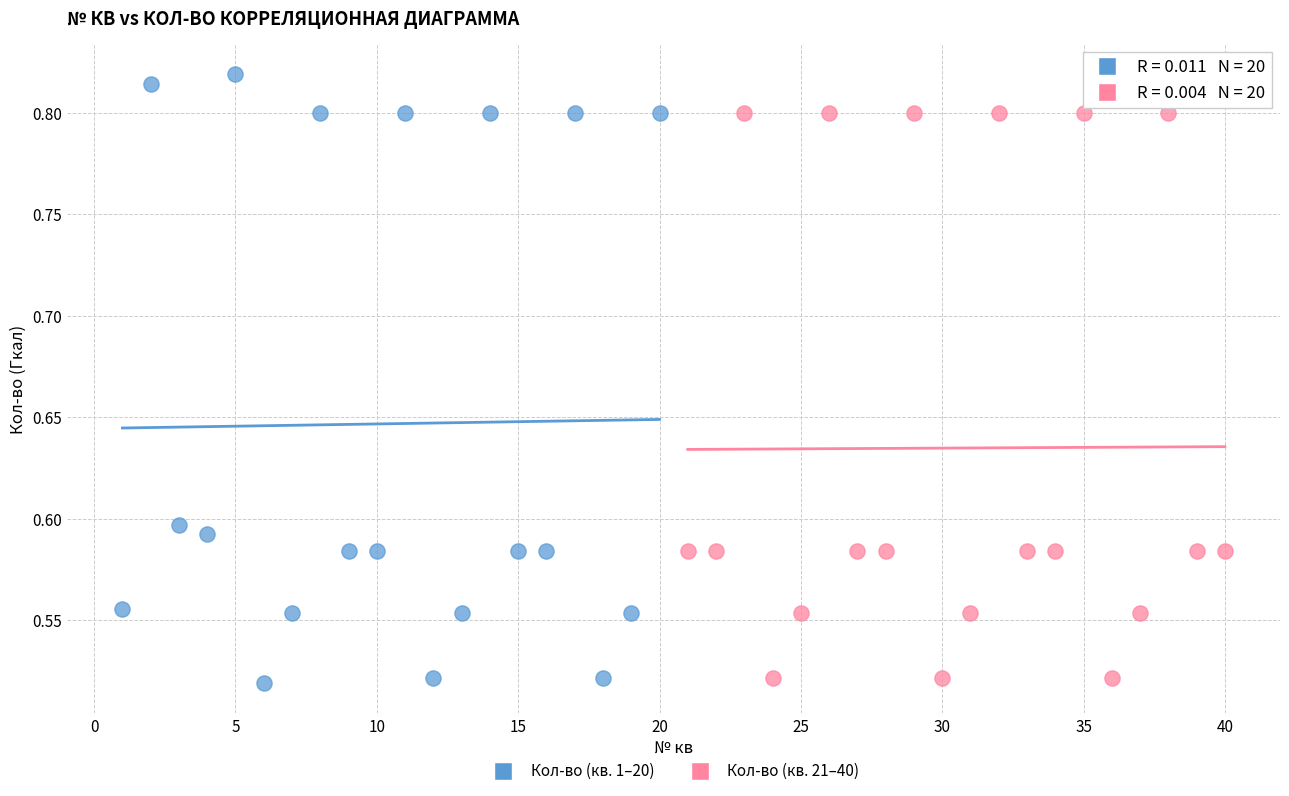

Which series has the largest Y range (max minus min)?

Кол-во (кв. 1–20)